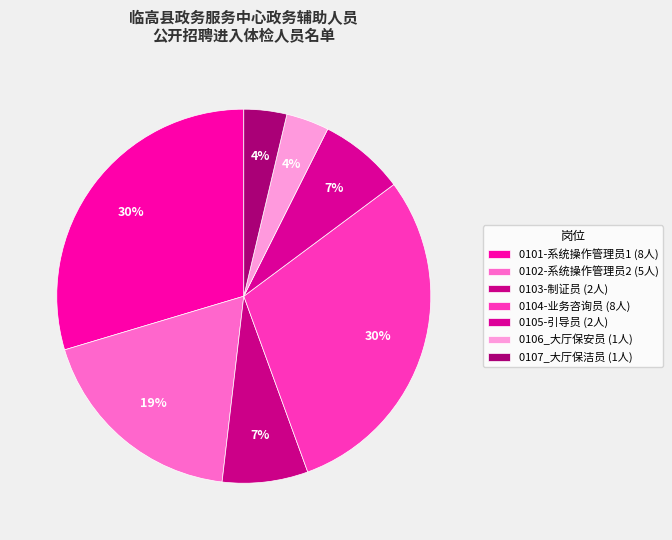

What percentage is the 0102-系统操作管理员2 slice, to the nearest percent?

19%